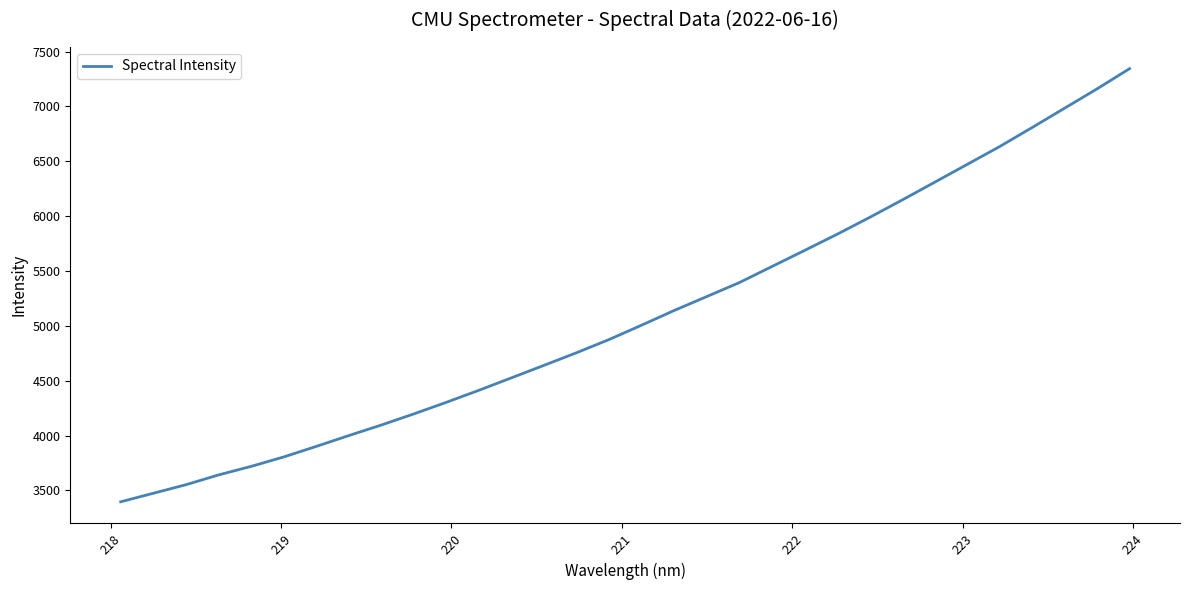

What is the difference between the maximum and minimum values?

3948.4